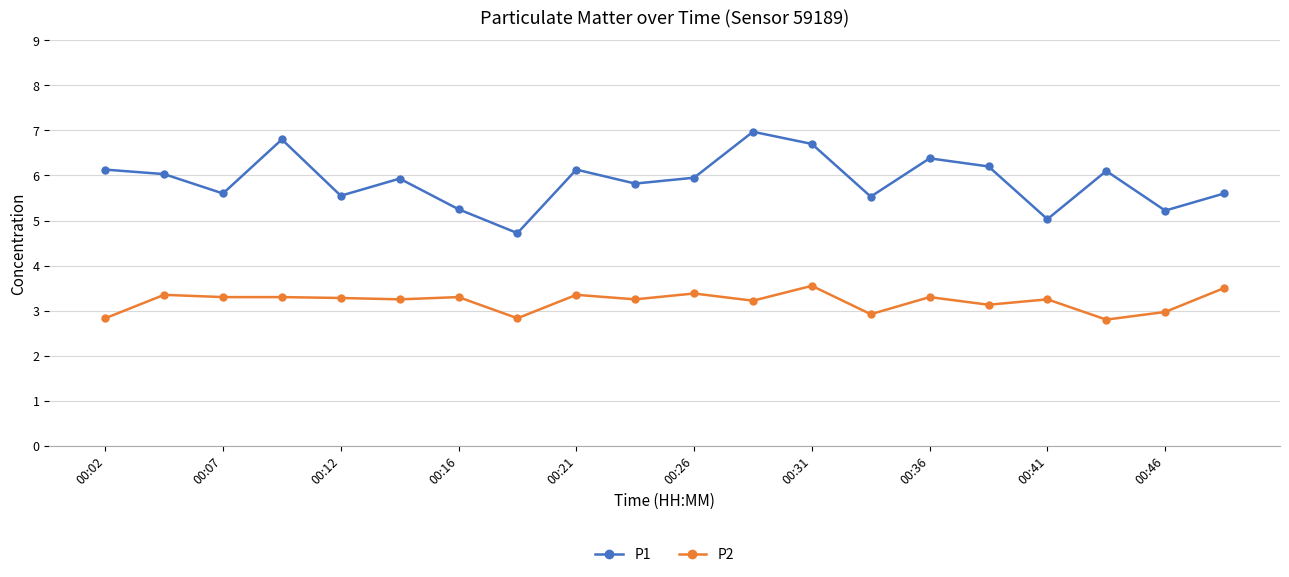

What is the value of the P2 point at the 3rd from the left?

3.3